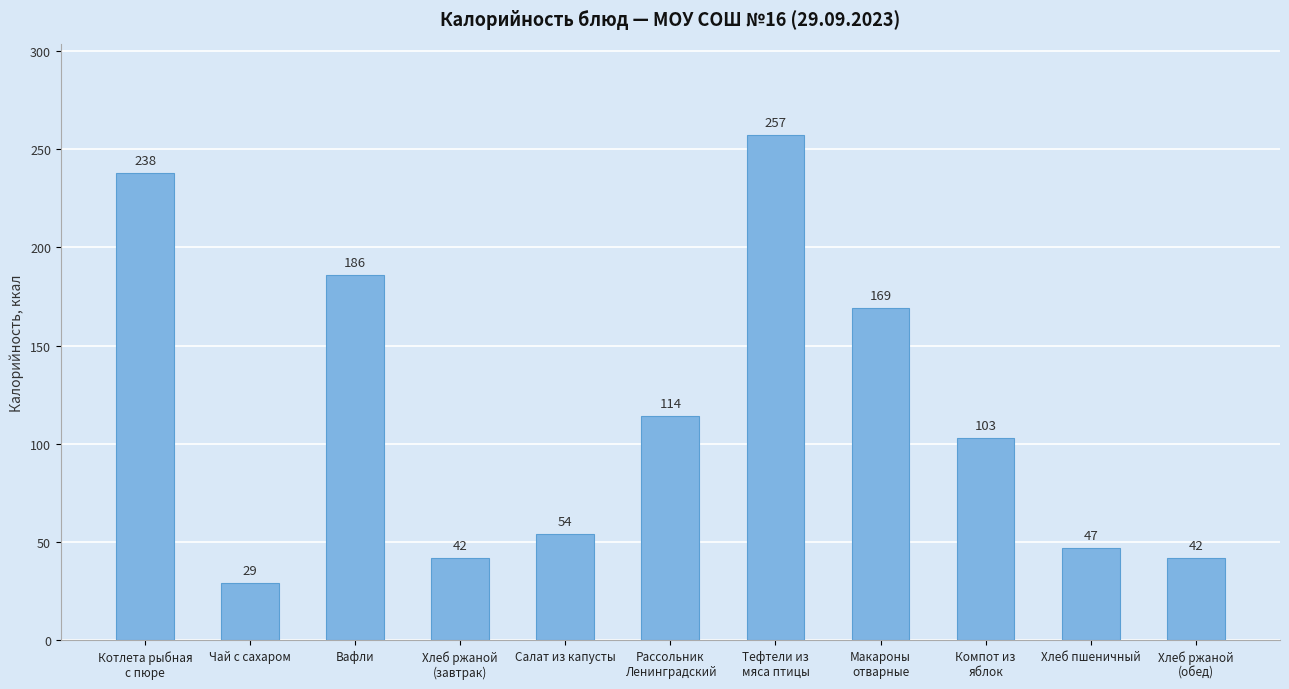

What value does the data have at Хлеб ржаной
(обед), to the nearest 50?

50